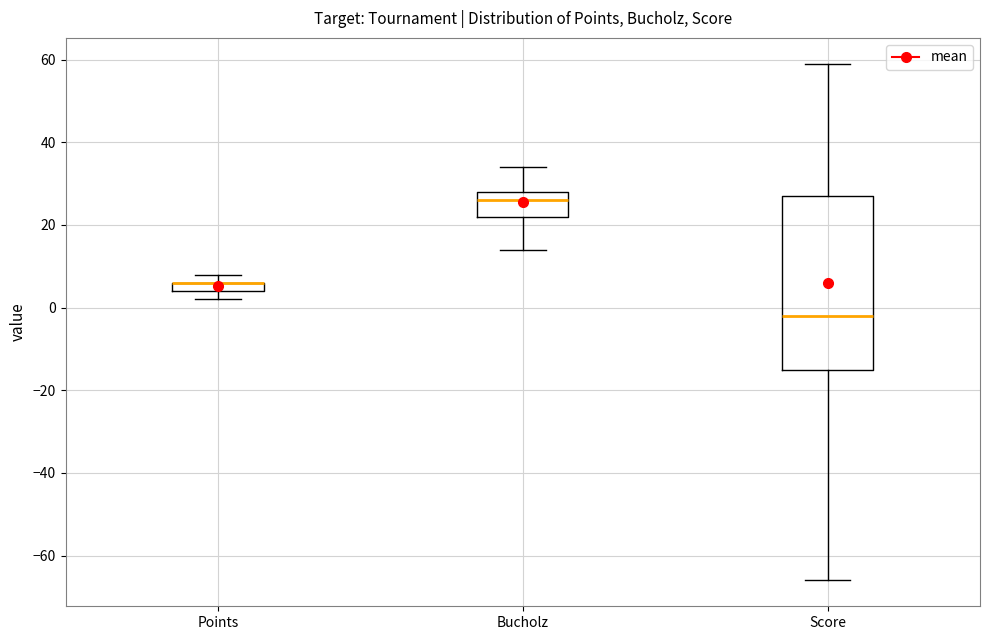

Where is the upper edge of the box for Points on the y-axis? The values are not printed on the chart, so give them approximately, as read against the axis.

6